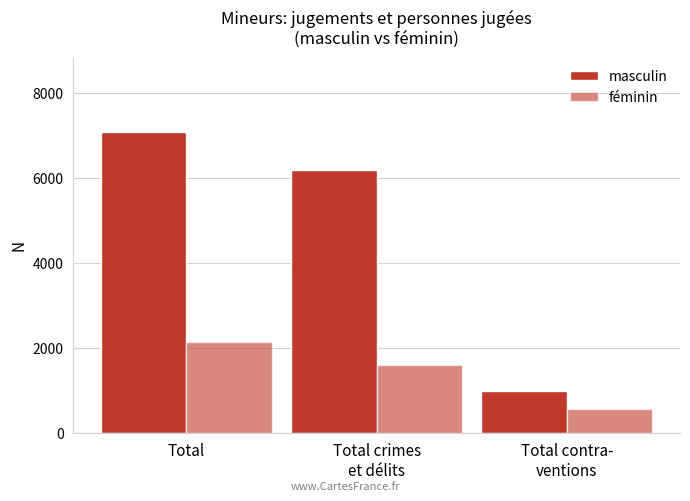

List the labels in order of féminin value, largest first.

Total, Total crimes
et délits, Total contra-
ventions